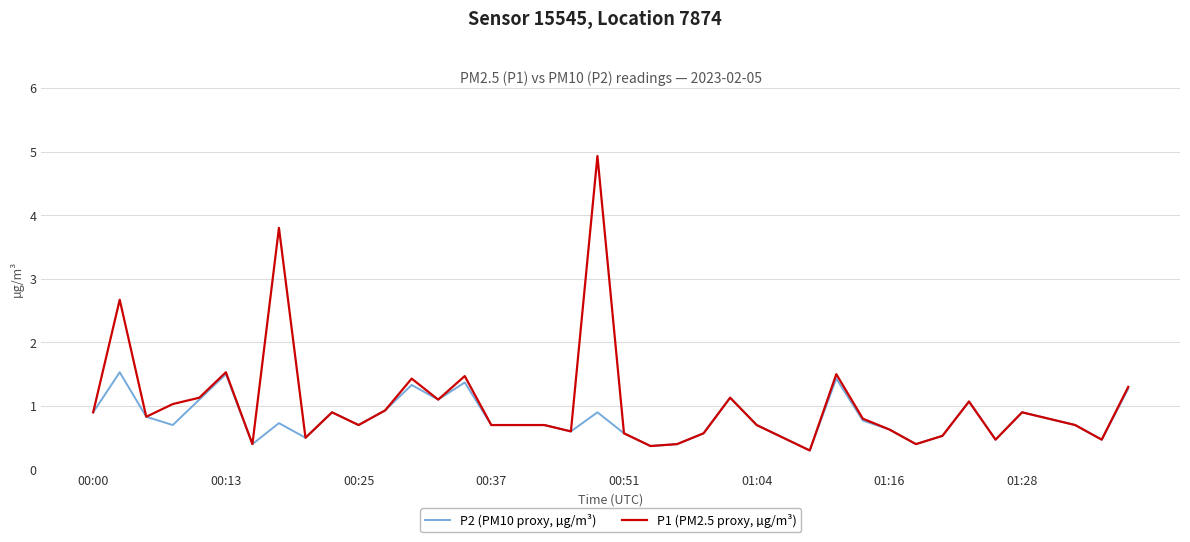

List the series in order of their overall mean, lowest first.

P2 (PM10 proxy, µg/m³), P1 (PM2.5 proxy, µg/m³)